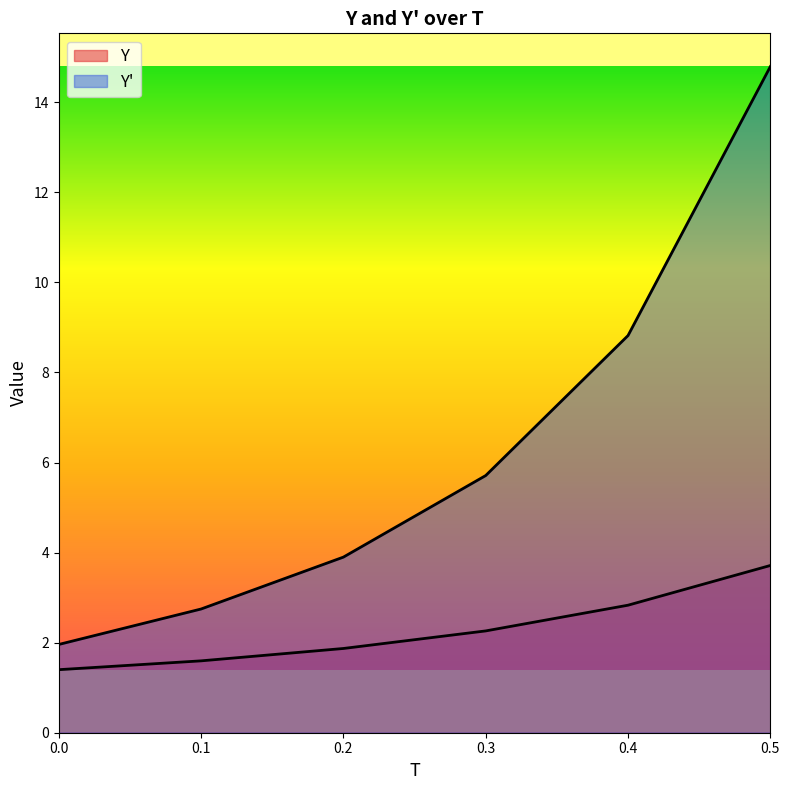

Which series changed the most between 0.2 and 0.4?

Y'